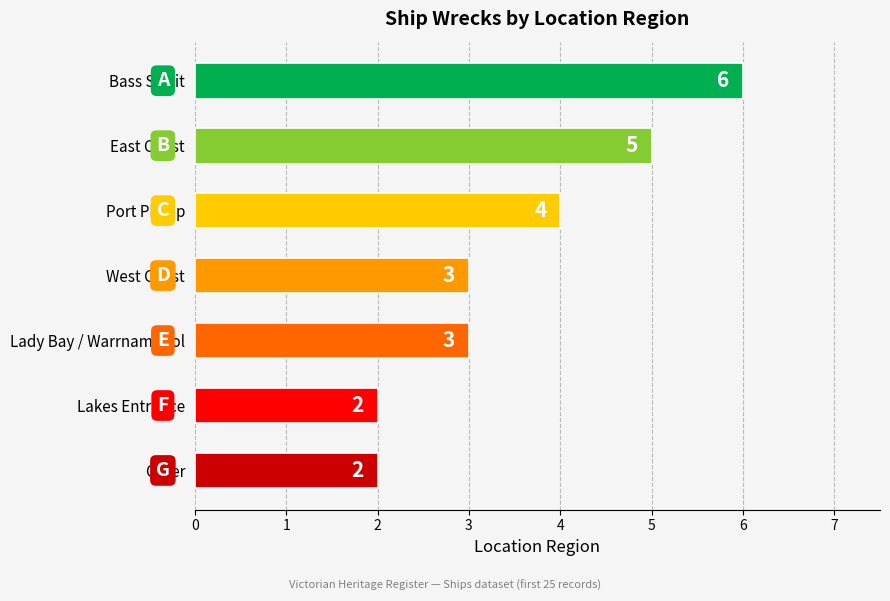

What is the sum of the values at Other and Bass Strait?

8